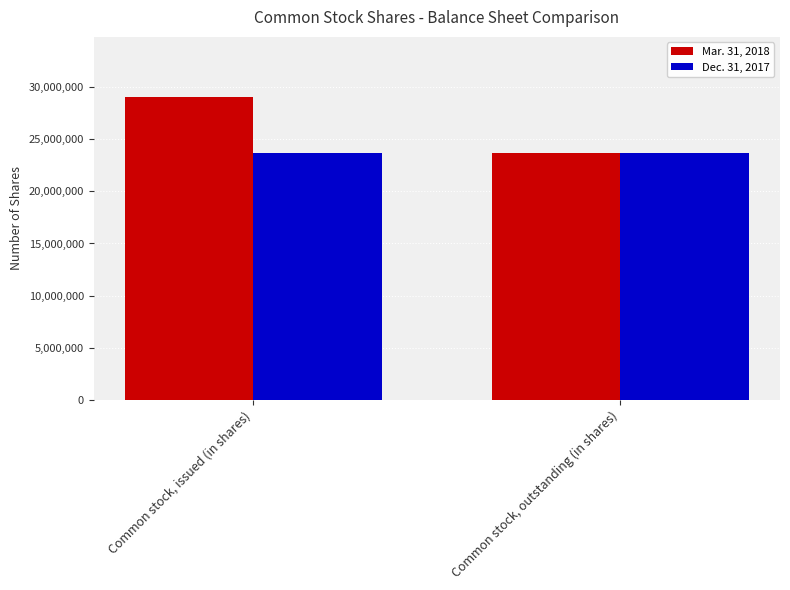

List the series in order of their overall mean, highest first.

Mar. 31, 2018, Dec. 31, 2017